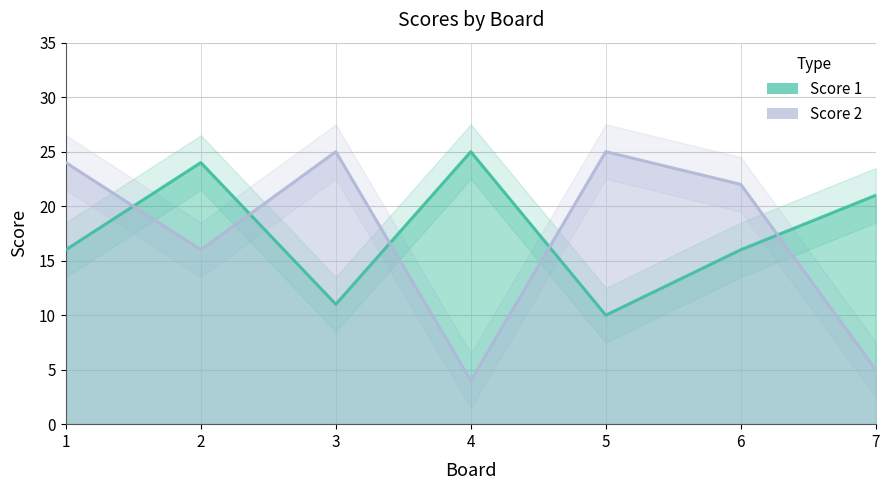

True or false: Score 1 line has more than 0 points higher than both neighbors.

True